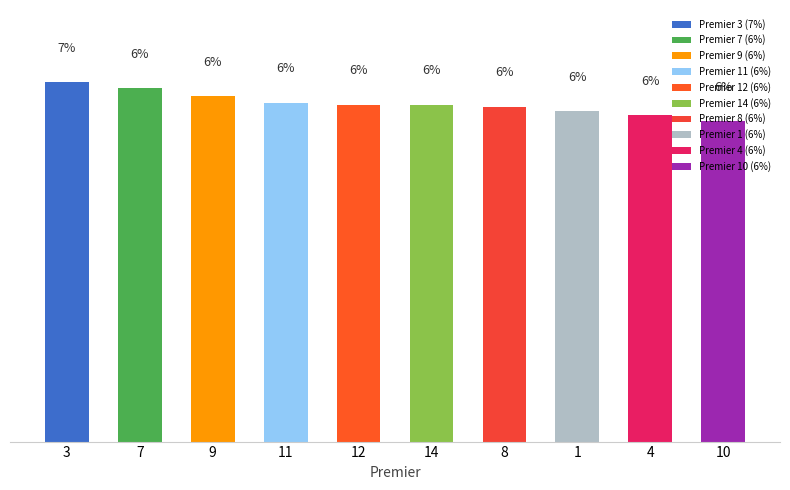

Does the chart contain any negative values?

No